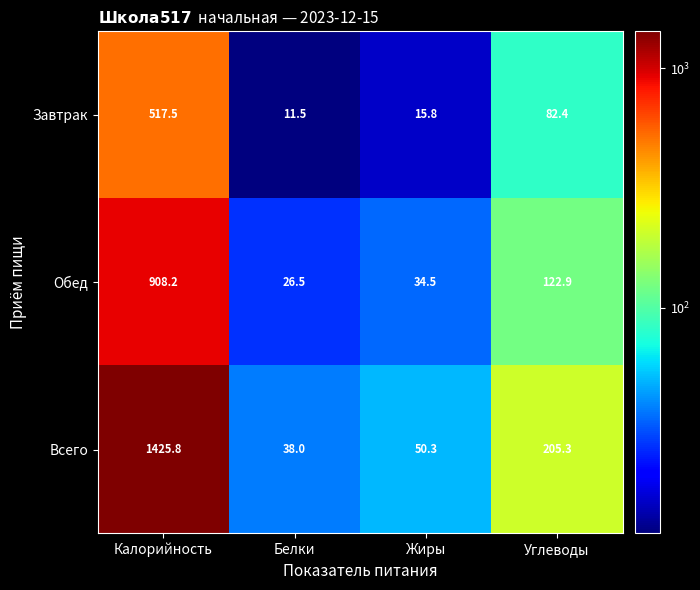

Reading right to left, what are all the values shown in this chart?

Завтрак: 82.4	15.8	11.5	517.5
Обед: 122.9	34.5	26.5	908.2
Всего: 205.3	50.3	38.0	1425.8